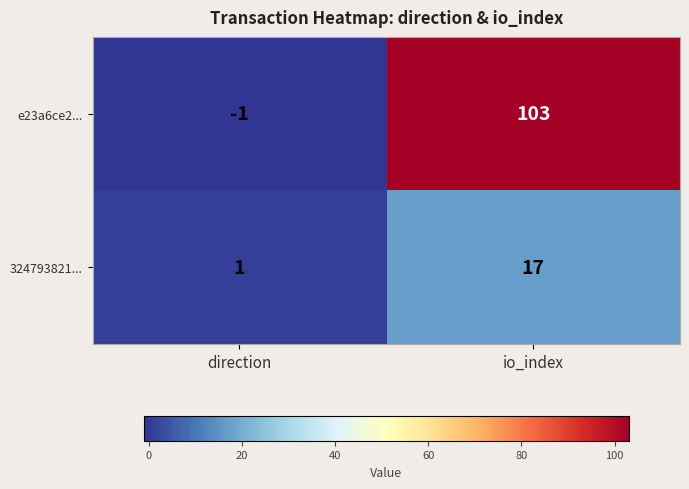

The value of 324793821... at io_index is 28. True or false?

False